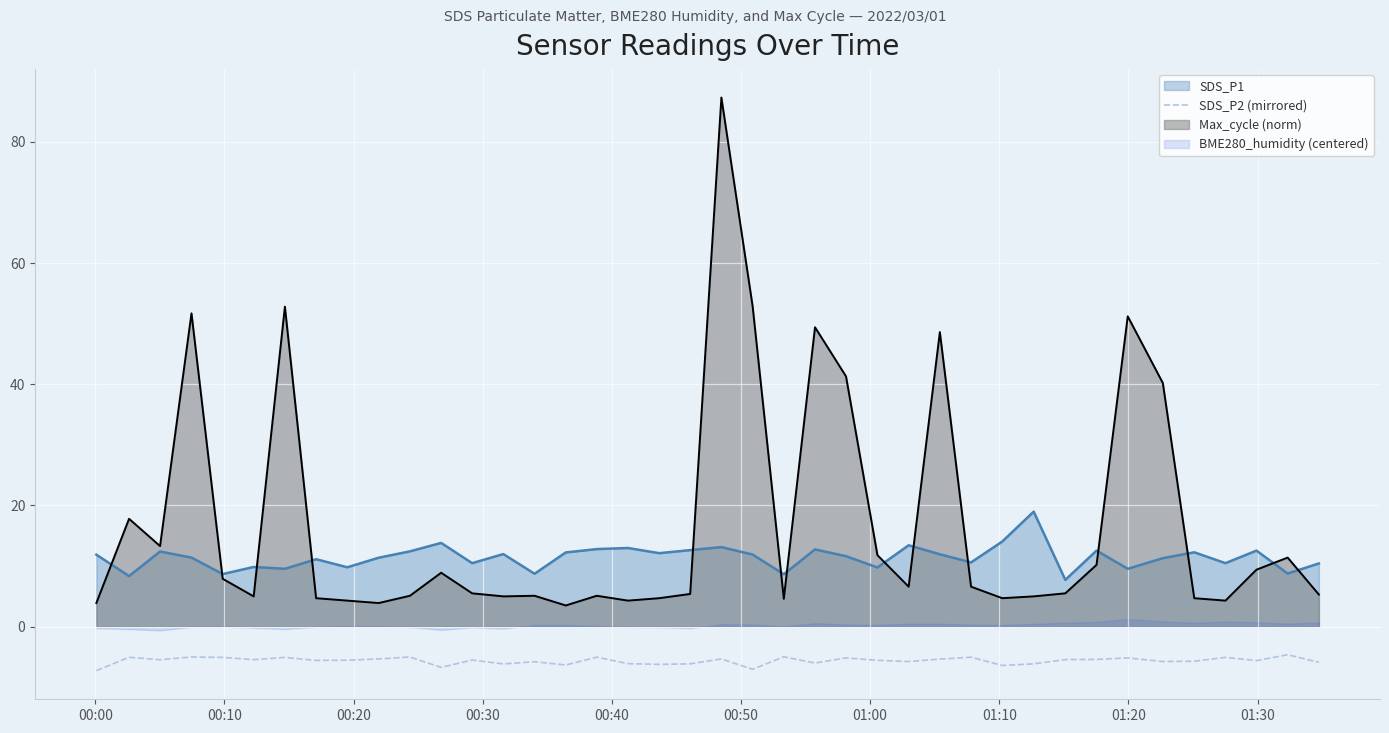

True or false: SDS_P2 (mirrored) and Max_cycle (norm) cross at least once.

False